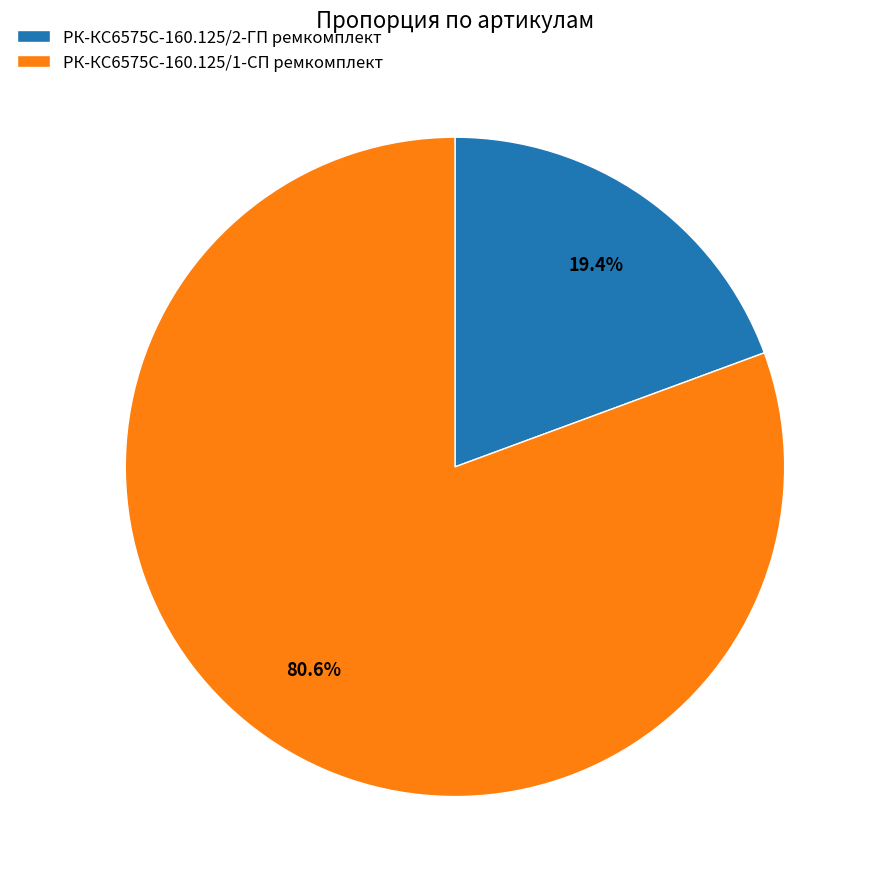

How many slices are in this pie chart?

2